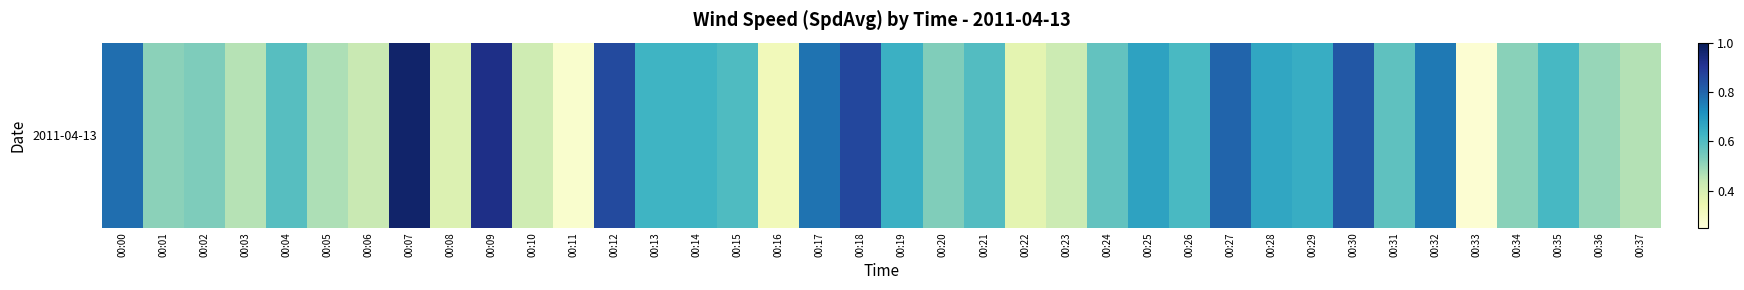

List the labels in order of value, largest first.

00:07, 00:09, 00:18, 00:12, 00:30, 00:27, 00:00, 00:17, 00:32, 00:25, 00:28, 00:29, 00:19, 00:14, 00:13, 00:35, 00:26, 00:15, 00:21, 00:04, 00:31, 00:24, 00:02, 00:20, 00:34, 00:01, 00:36, 00:05, 00:37, 00:03, 00:06, 00:23, 00:10, 00:08, 00:22, 00:16, 00:11, 00:33